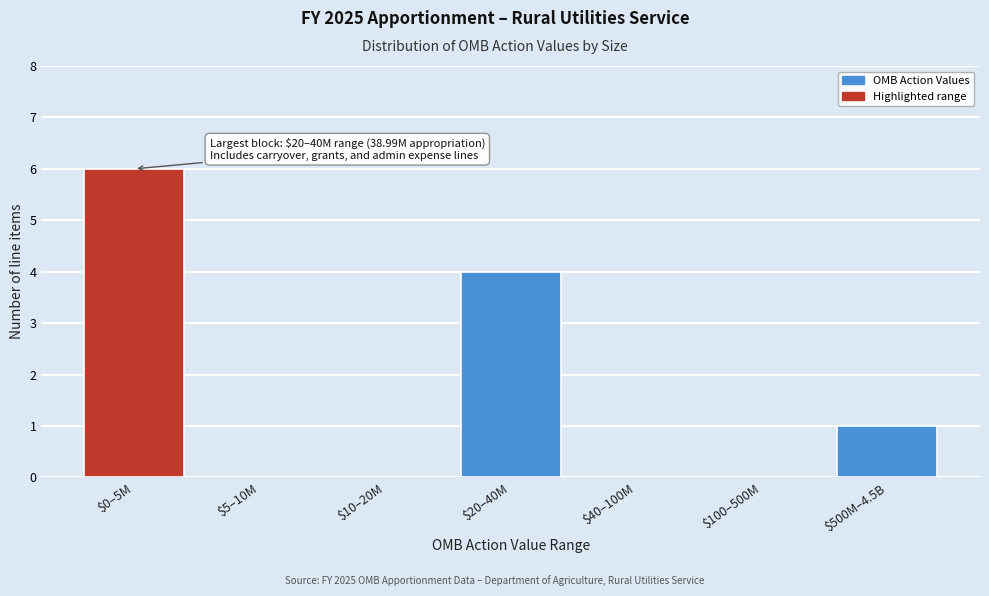

The chart shows a value of 6 at $0–5M. True or false?

True